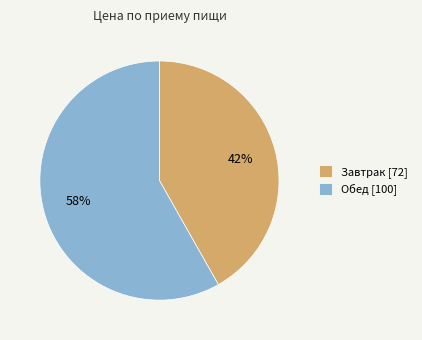

To the nearest percent, what is the difference between the Завтрак [72] and Обед [100] slice percentages?

16%